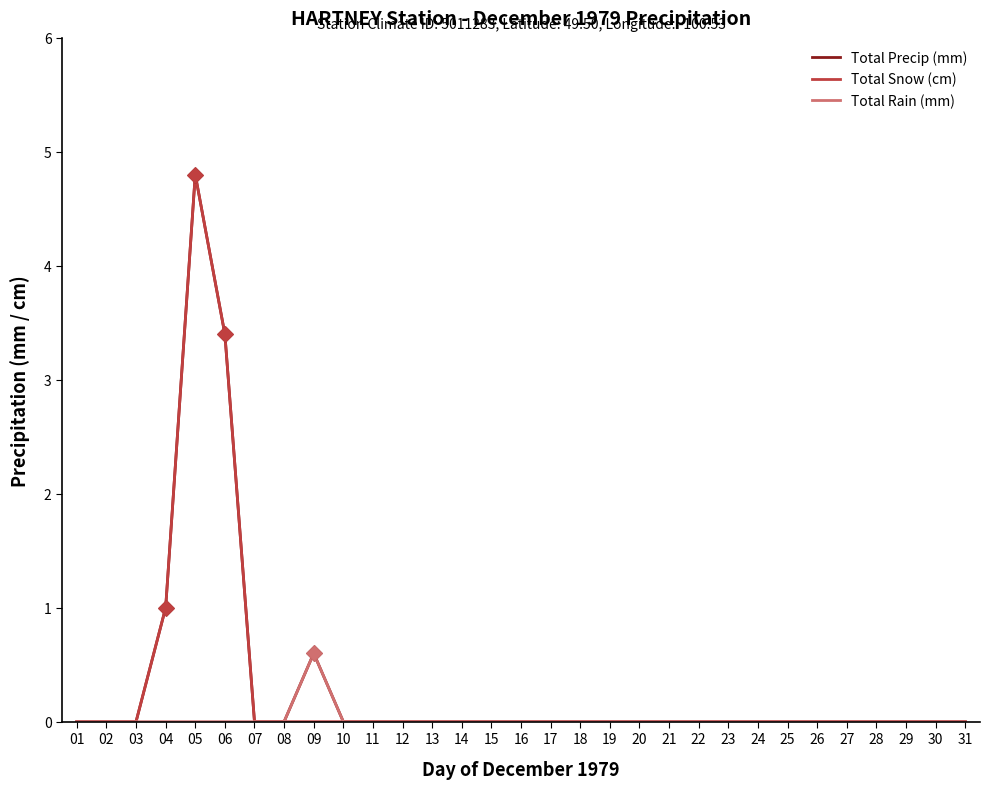

What is the total value across all series at 09?

1.2